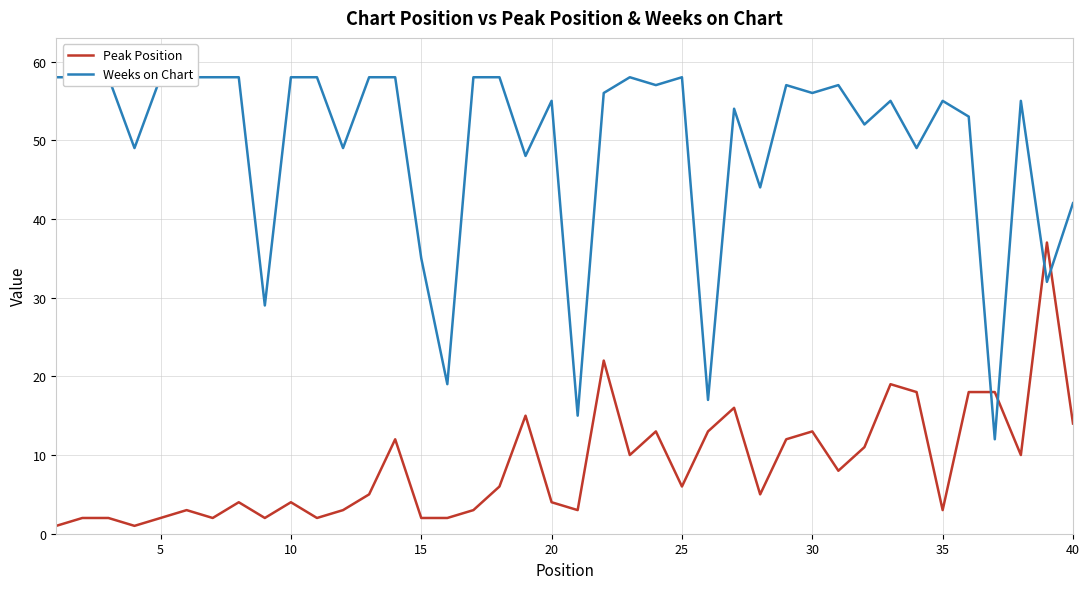

Which series has the largest total across all categories?

Weeks on Chart